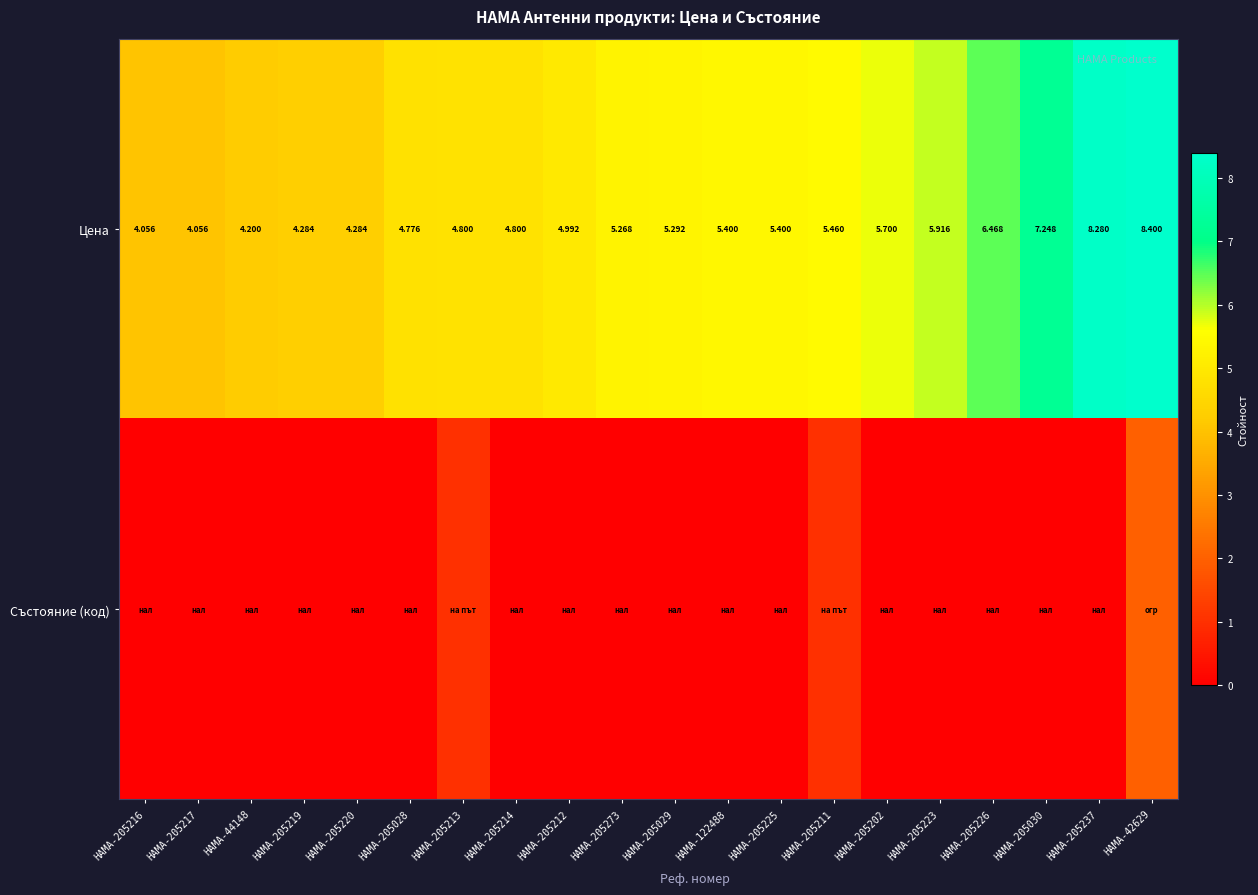

How many categories are shown in the chart?

20